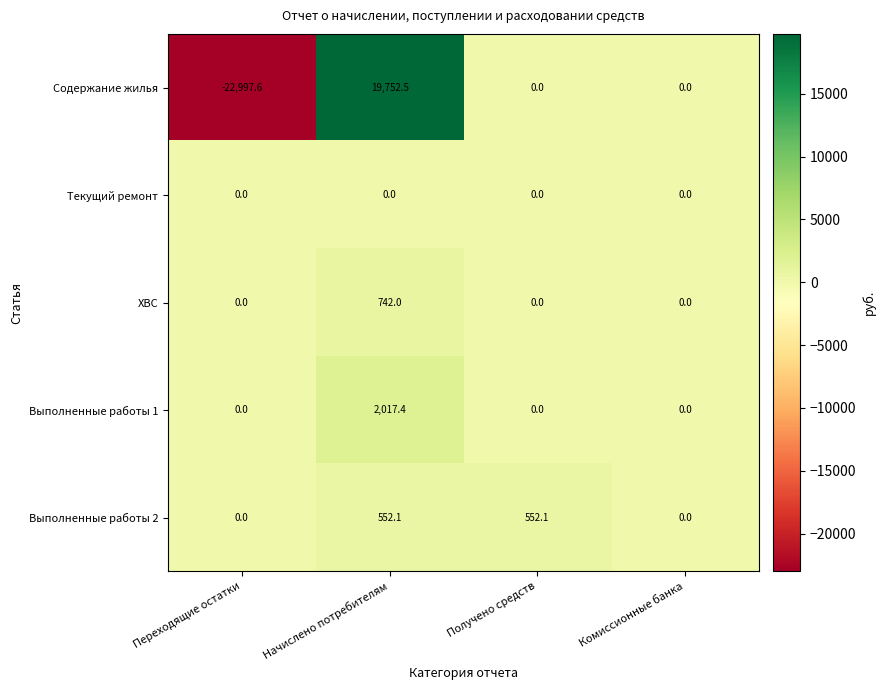

What is the difference between the maximum and minimum values in the Содержание жилья series?

42750.1